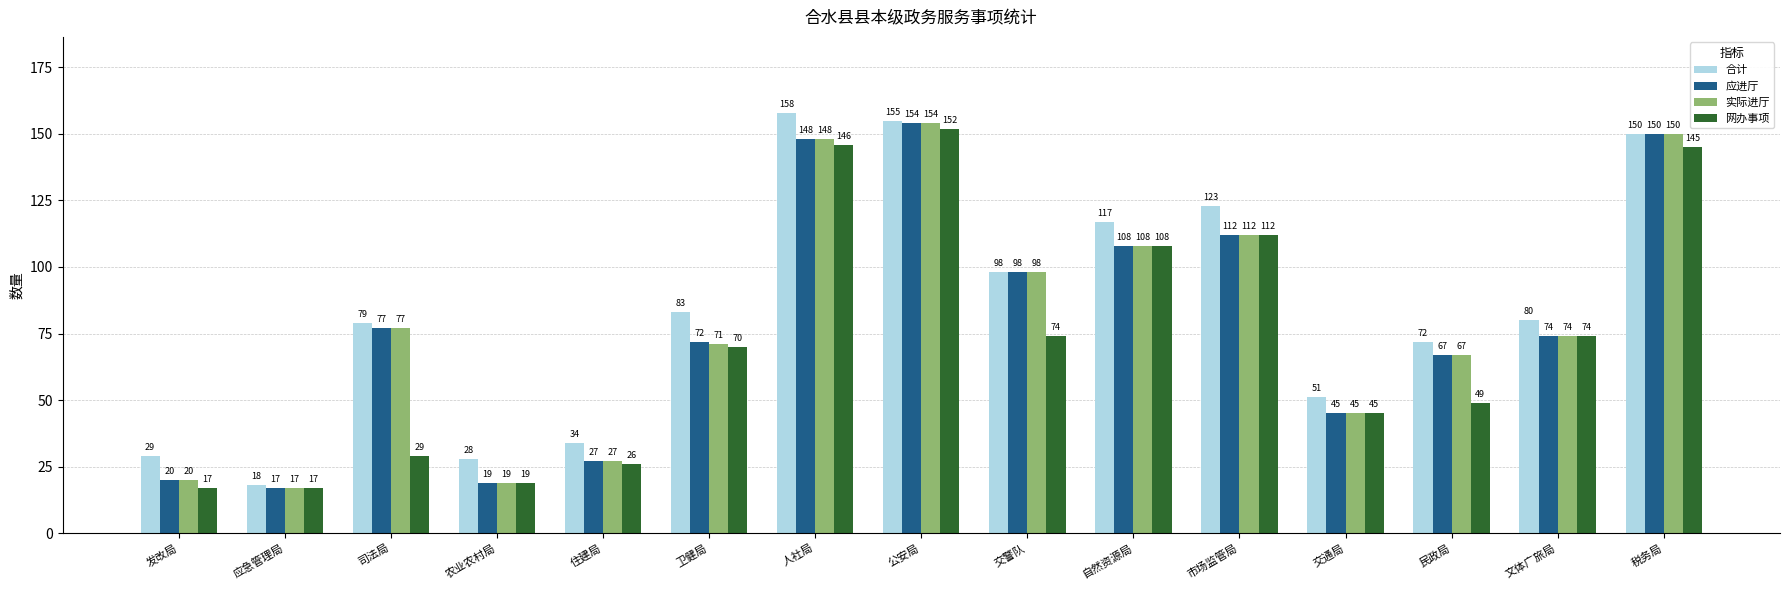

List the labels in order of 应进厅 value, largest first.

公安局, 税务局, 人社局, 市场监管局, 自然资源局, 交警队, 司法局, 文体广旅局, 卫健局, 民政局, 交通局, 住建局, 发改局, 农业农村局, 应急管理局